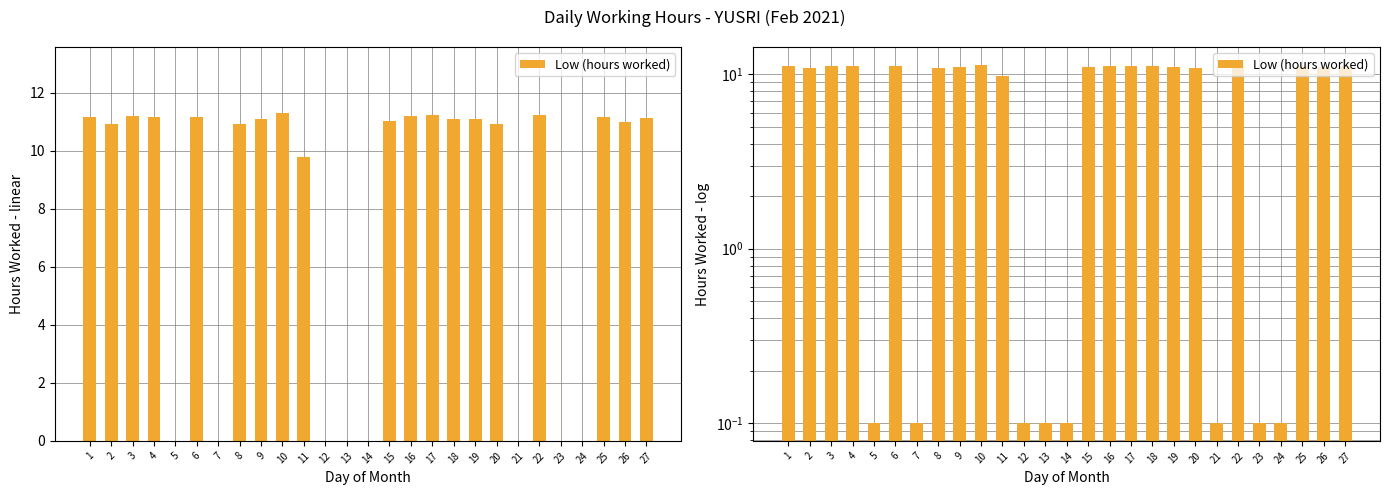

What is the maximum value shown in the chart?

11.3